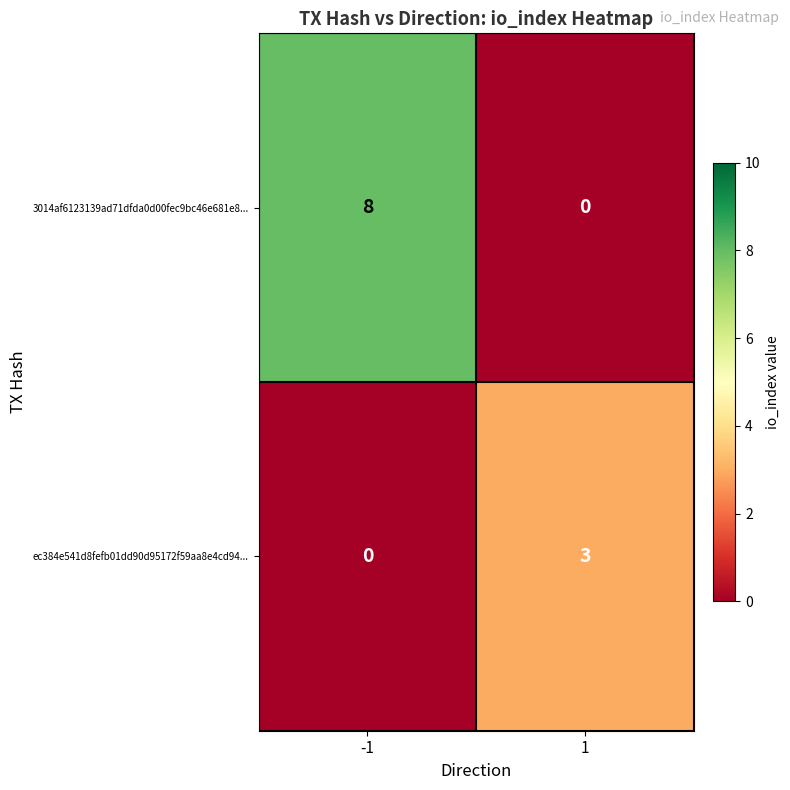

The ec384e541d8fefb01dd90d95172f59aa8e4cd94... series shows 0 at -1. True or false?

True